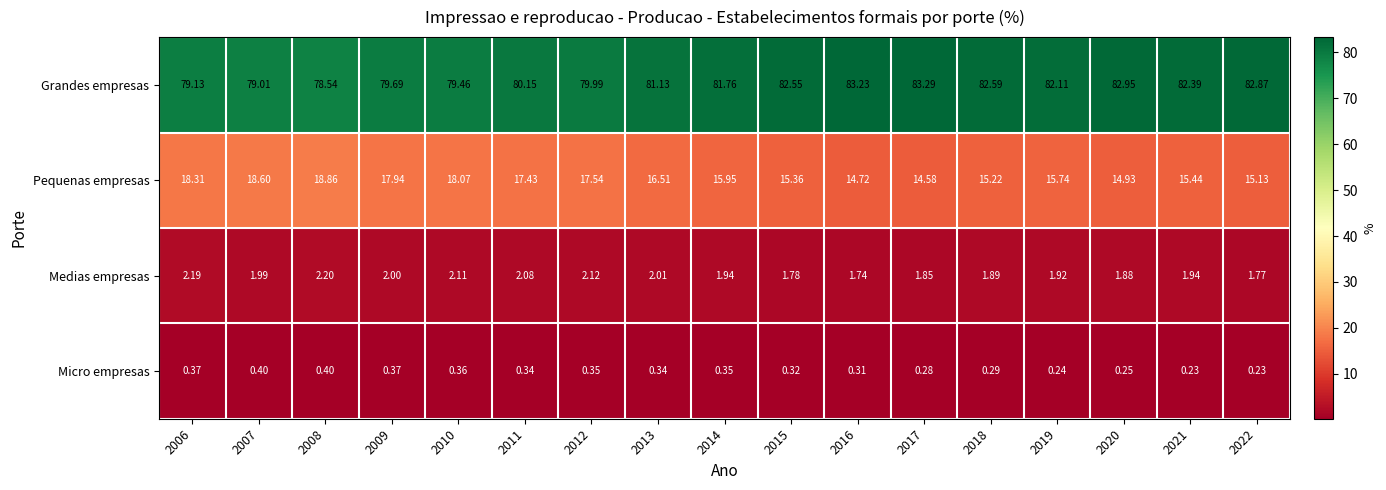

Which series changed the most between 2006 and 2013?

Grandes empresas